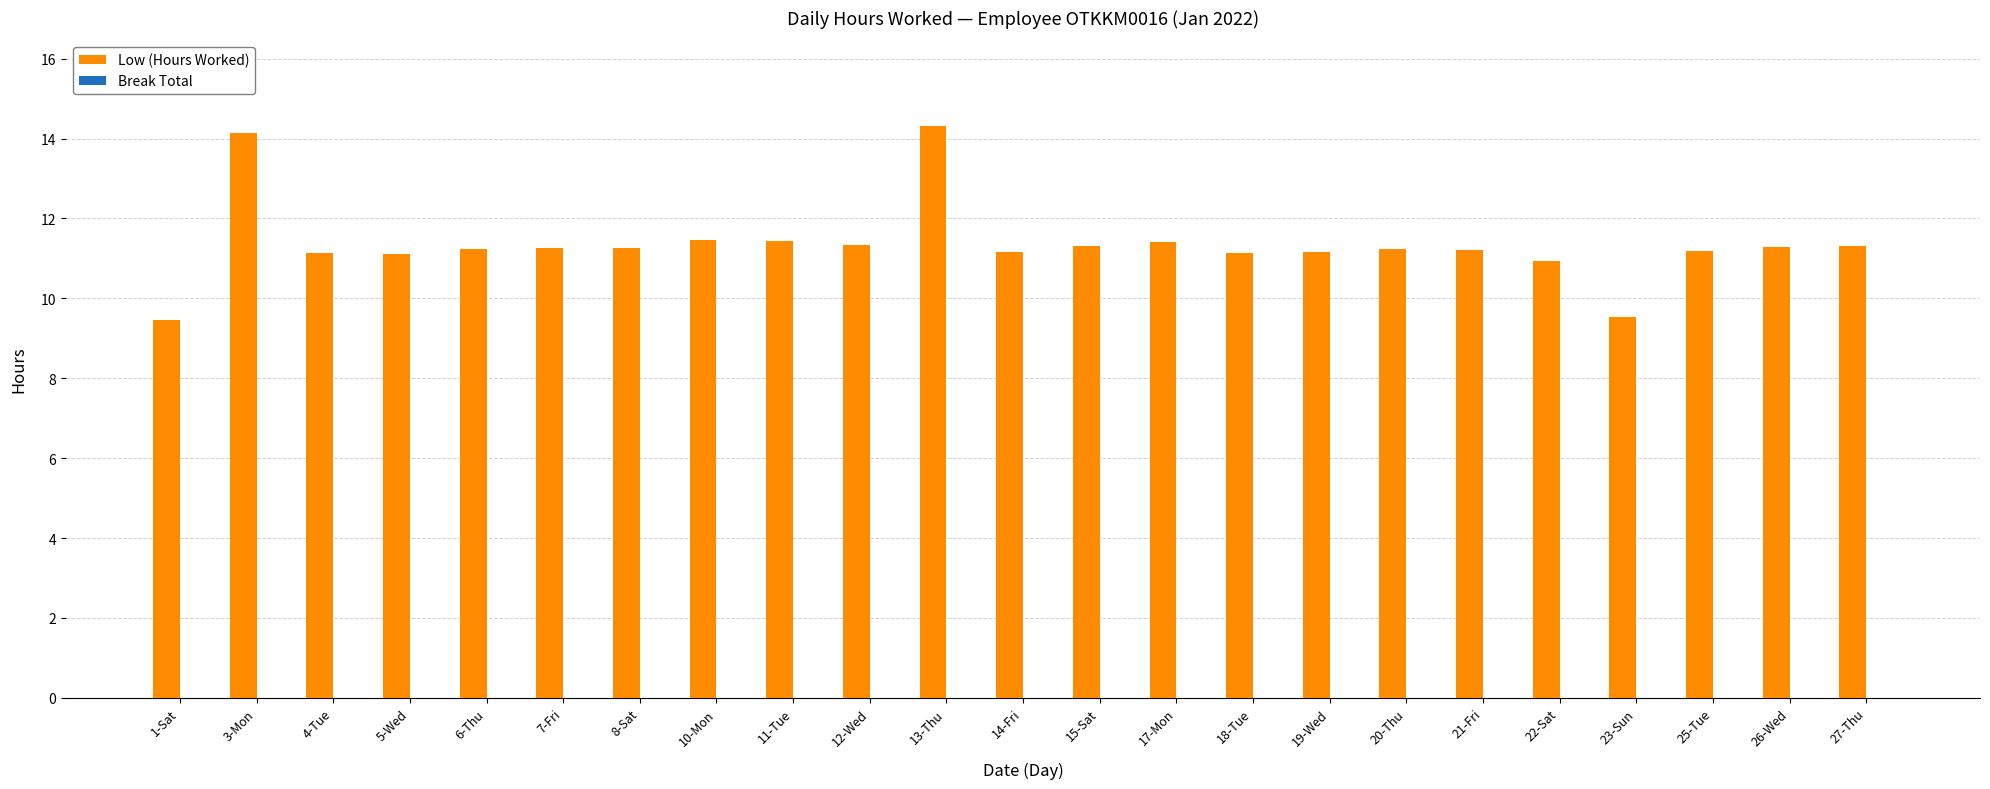

Does the chart contain any negative values?

No